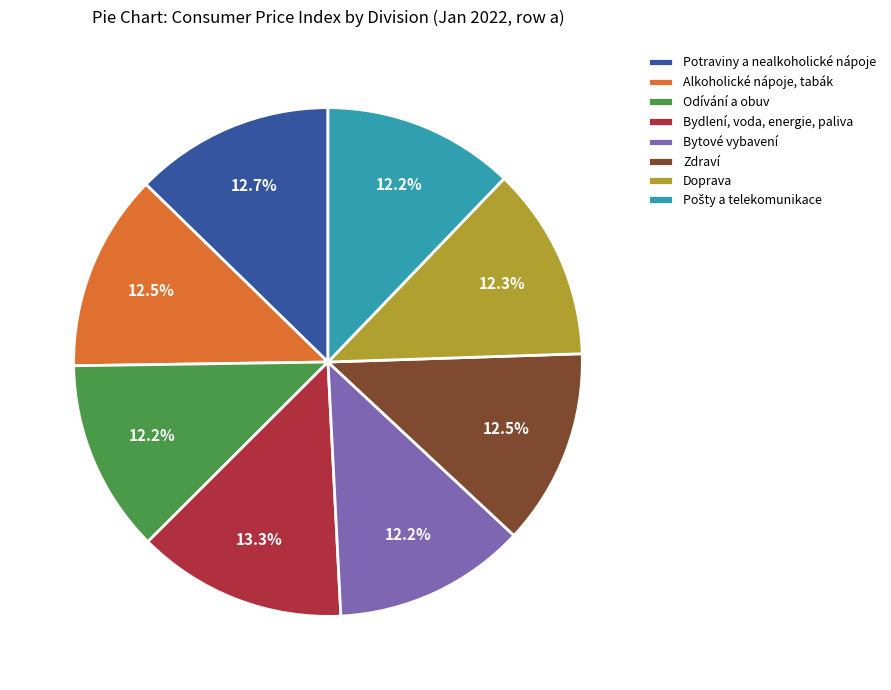

What is the largest slice in the pie chart?

Bydlení, voda, energie, paliva